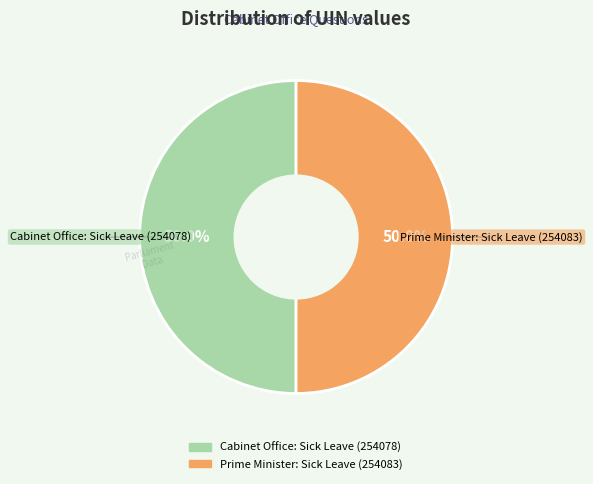

To the nearest percent, what portion does Cabinet Office: Sick Leave (254078) represent?

50%